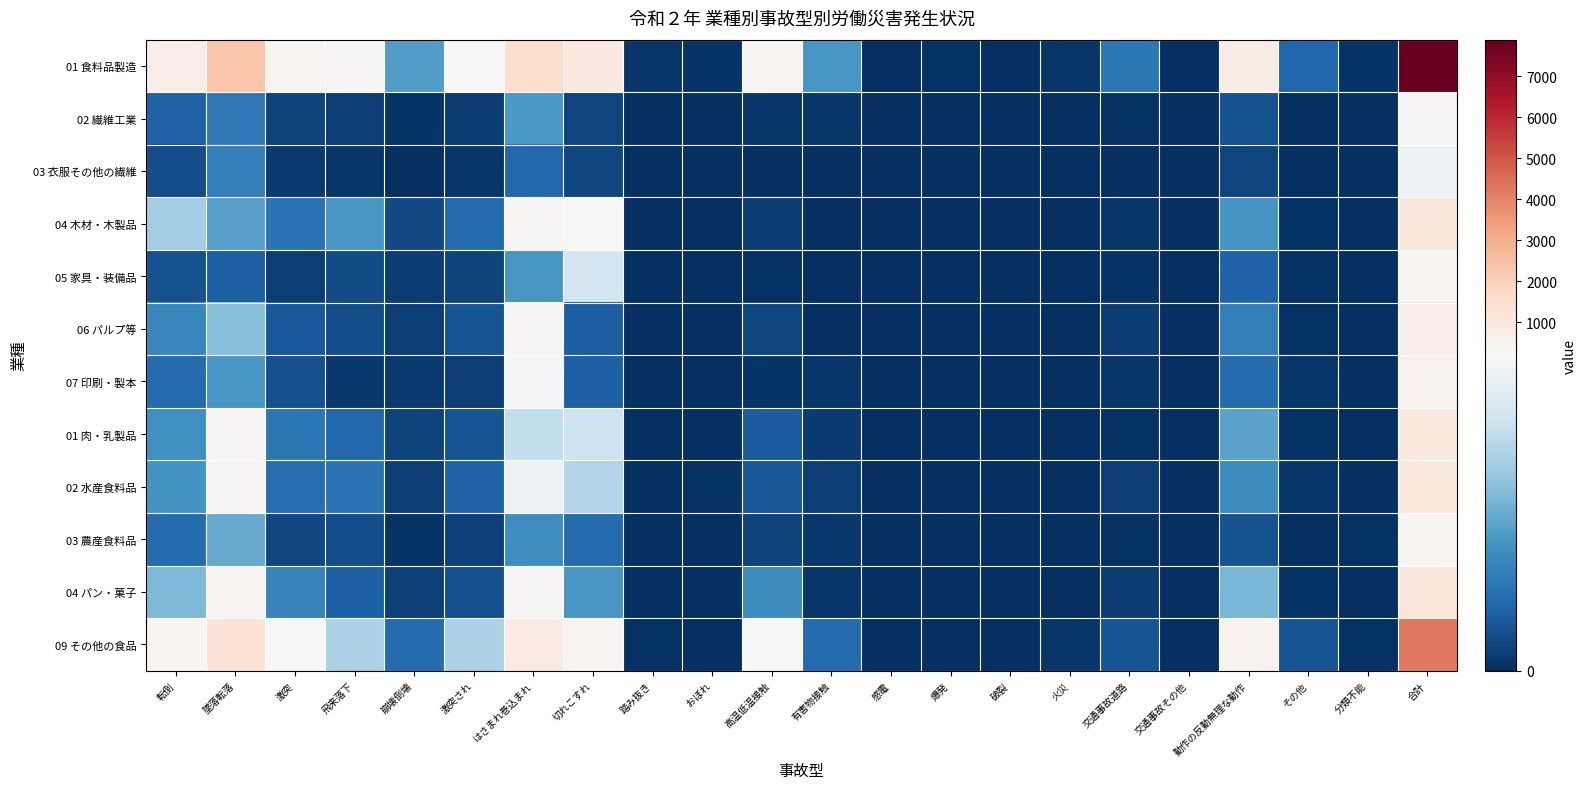

Which series has the largest range (max minus min)?

01 食料品製造